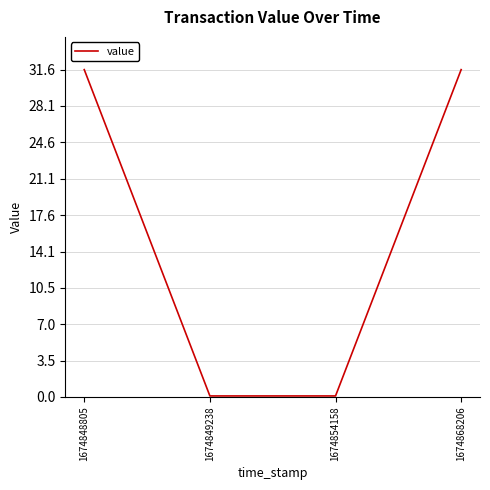

Where does the data first go above 31?

1674848805